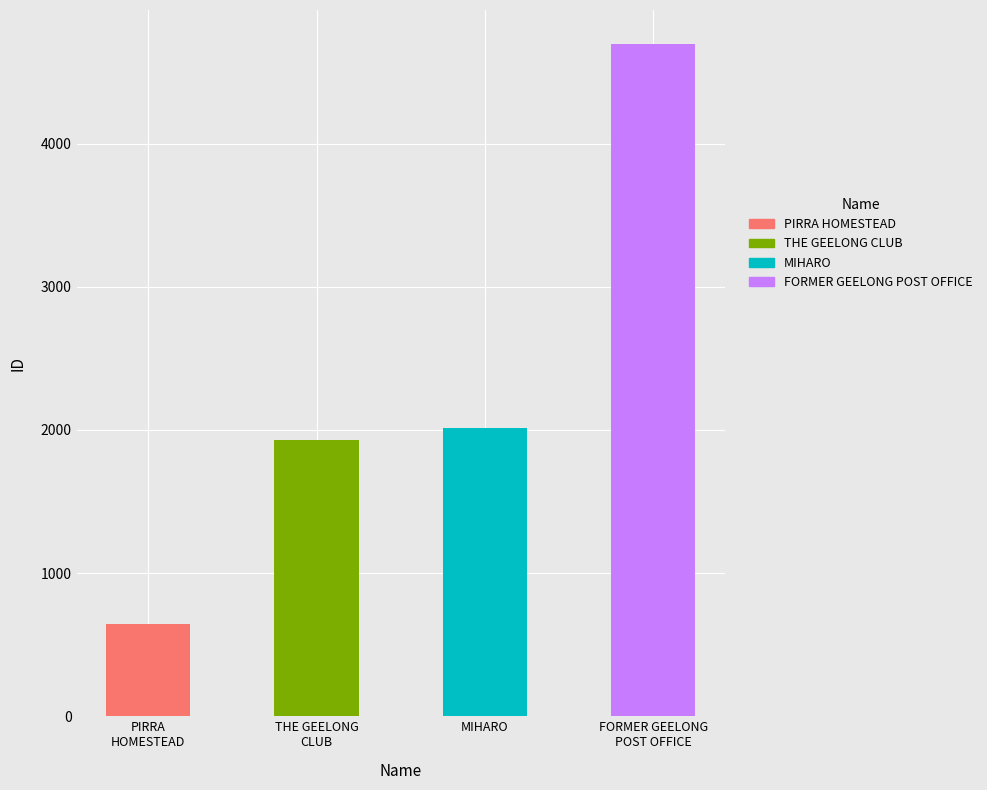

The value at MIHARO is 2012. True or false?

True